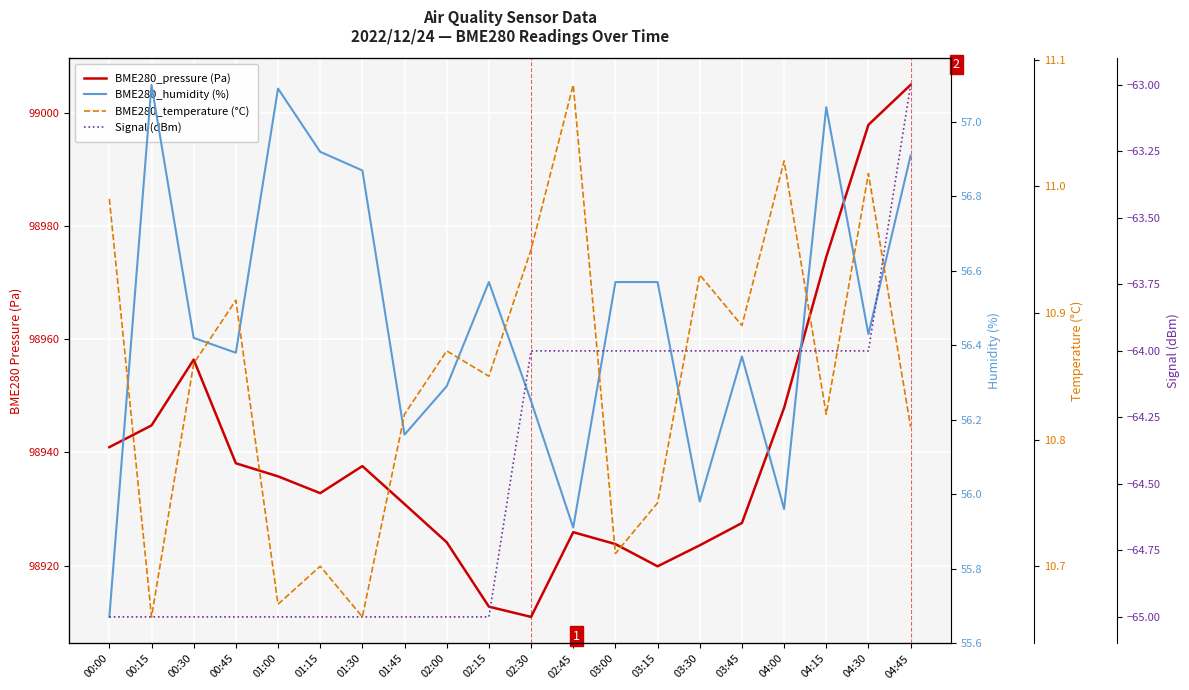

What is the difference between the maximum and minimum values in the BME280_humidity (%) series?

1.4